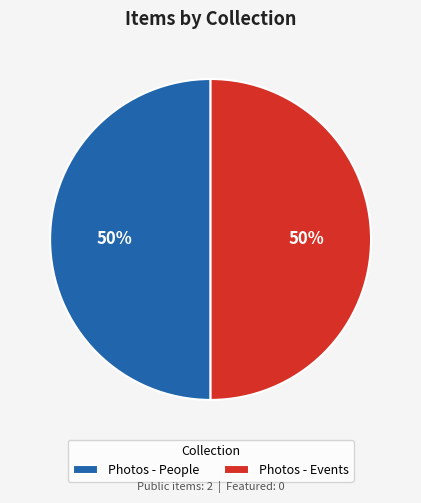

To the nearest percent, what percentage of the pie is Photos - Events?

50%